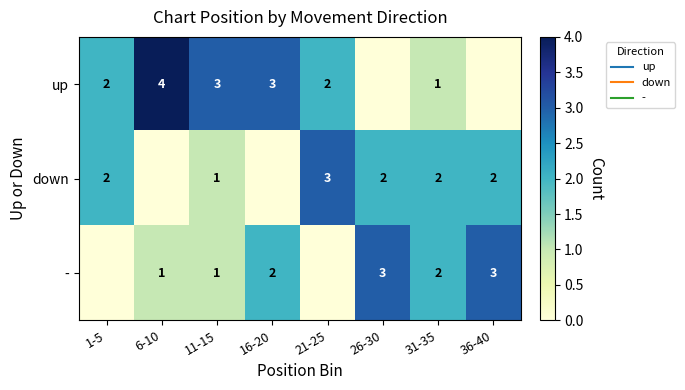

Rank the series by their maximum value, from lowest to highest.

down, -, up